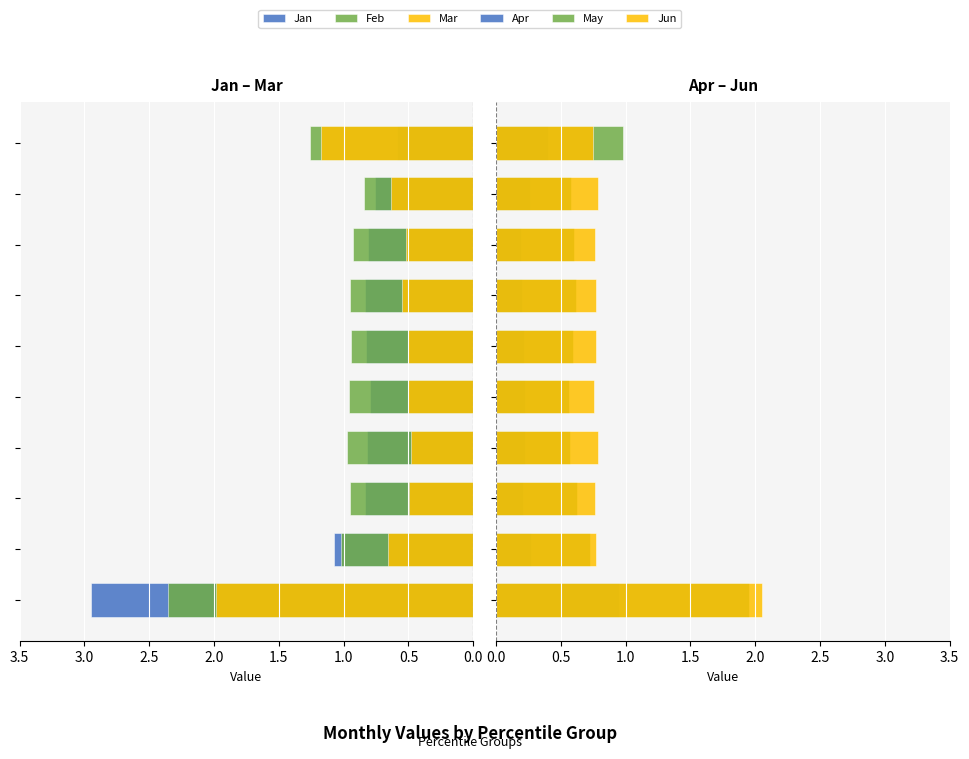

At how many categories does at least one series exceed 1?

3